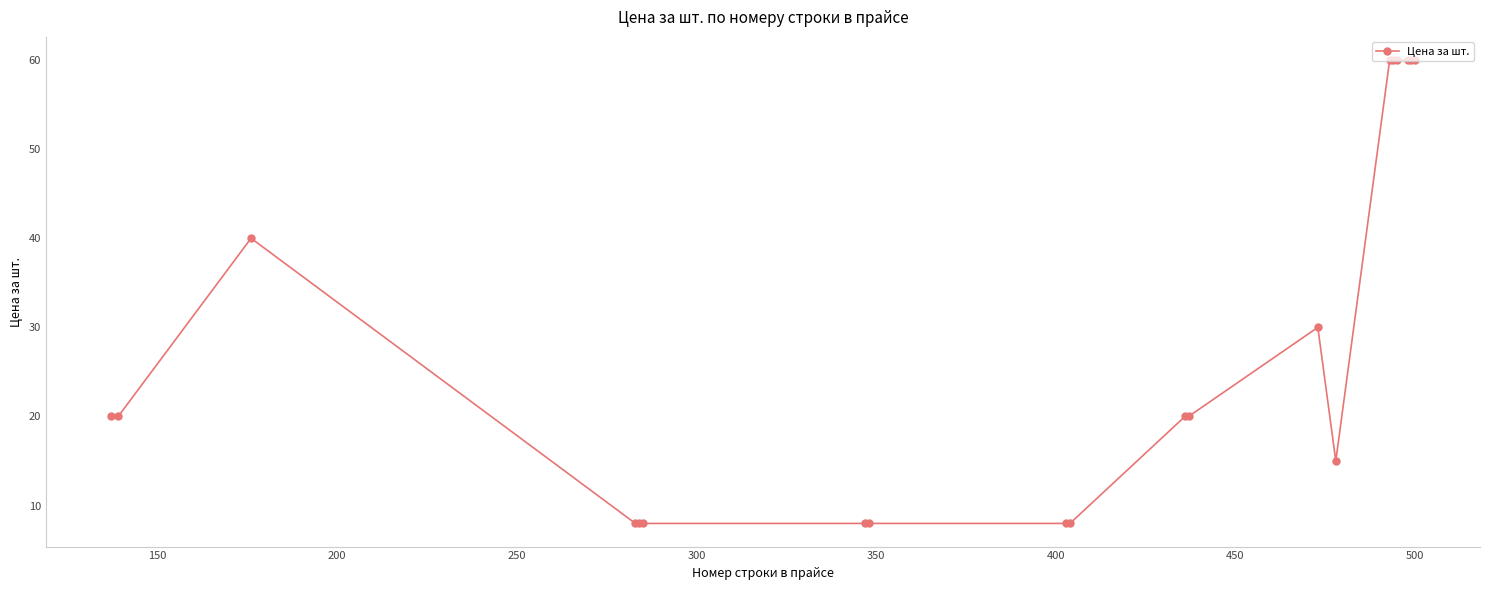

What is the difference between the second highest and second lowest values?

52